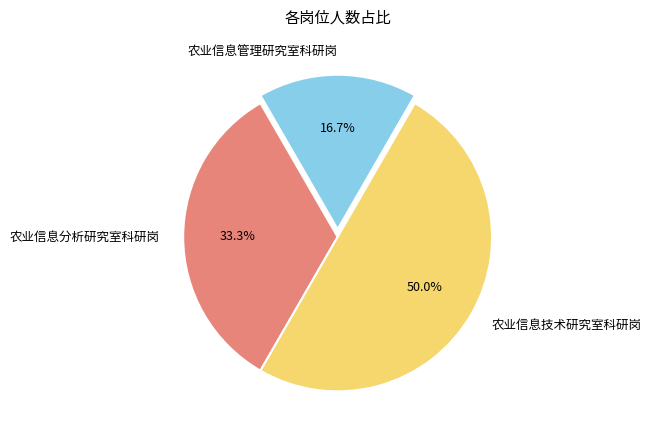

The 农业信息管理研究室科研岗 slice represents 17% of the pie. True or false?

True